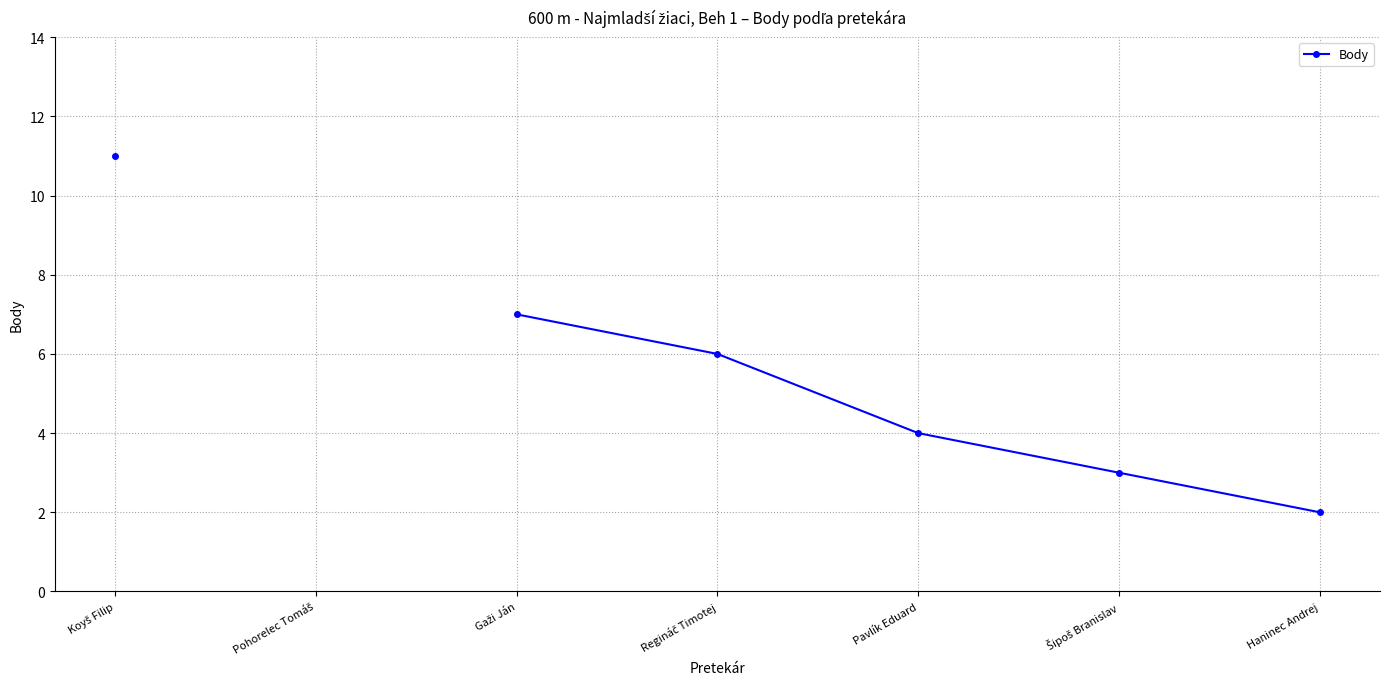

How many categories are shown in the chart?

7